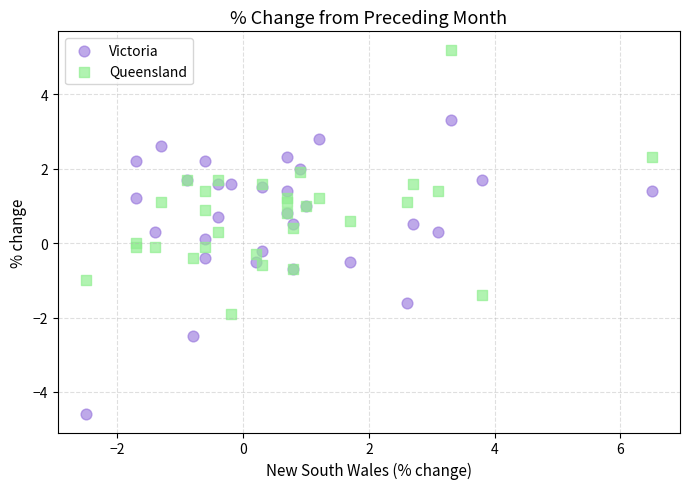

Which series reaches the minimum Y coordinate?

Victoria